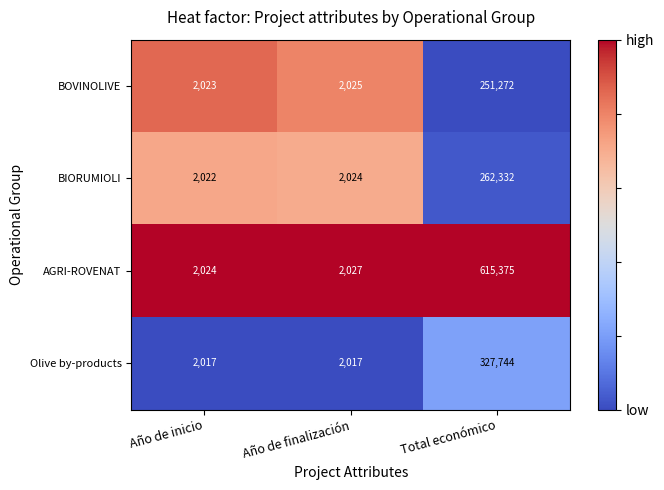

Which series has the largest range (max minus min)?

AGRI-ROVENAT